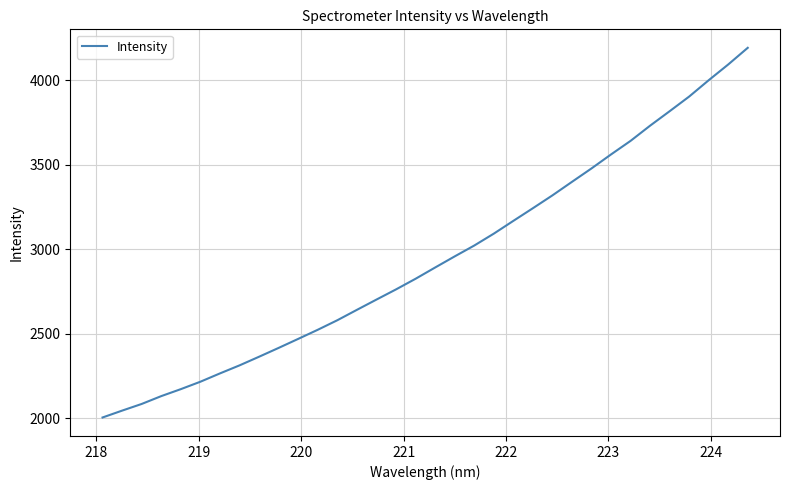

What is the difference between the maximum and minimum values?

2189.7